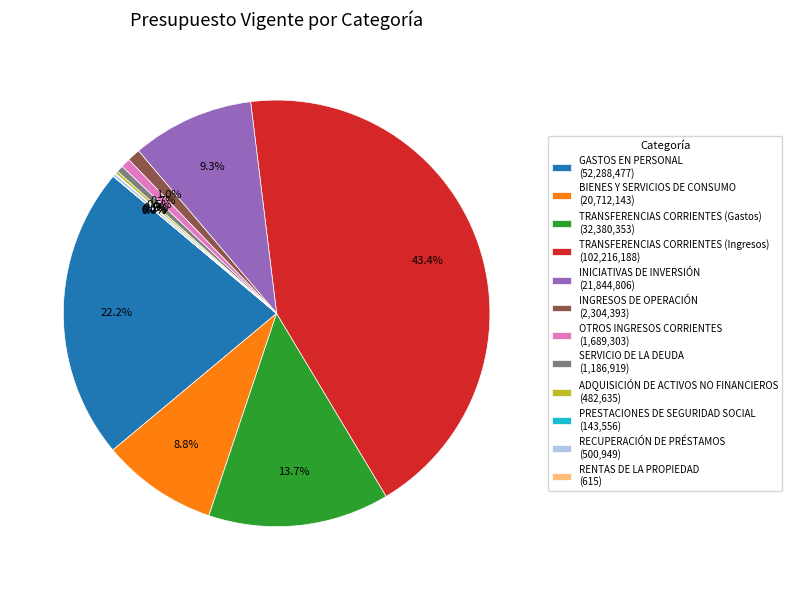

Does any single category account for the majority?

No